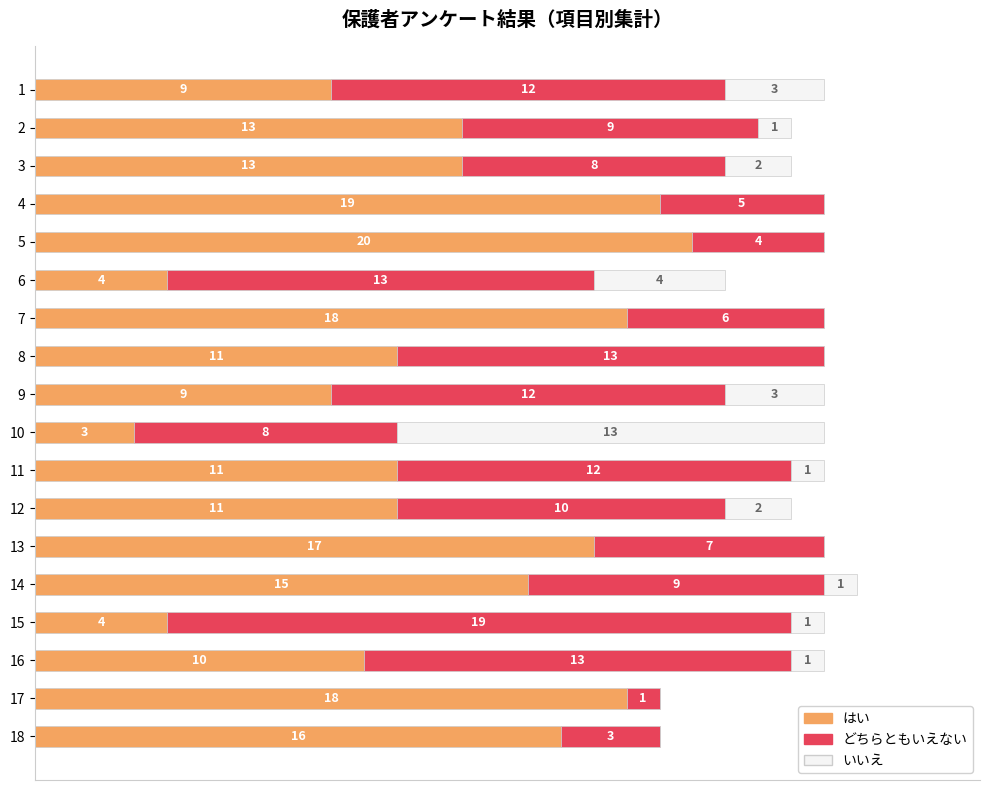

What are all the series names shown in the legend?

はい, どちらともいえない, いいえ